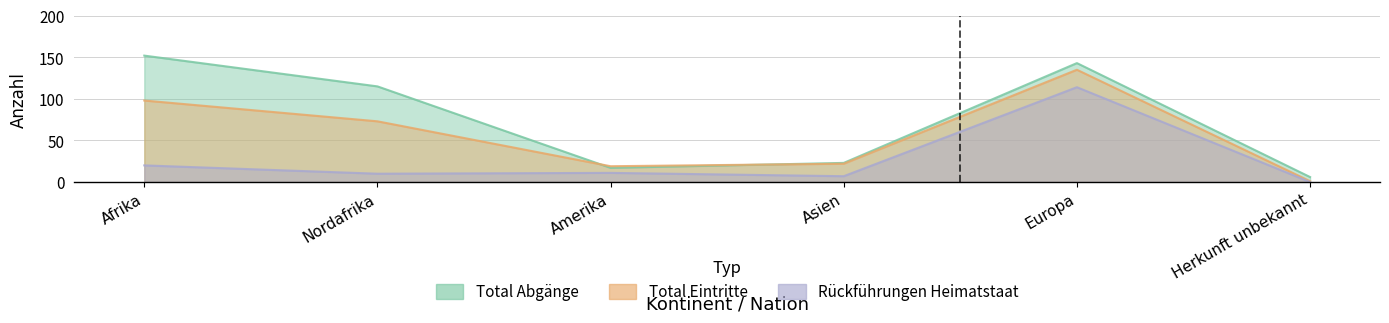

Which series has the widest spread of values?

Total Abgaenge